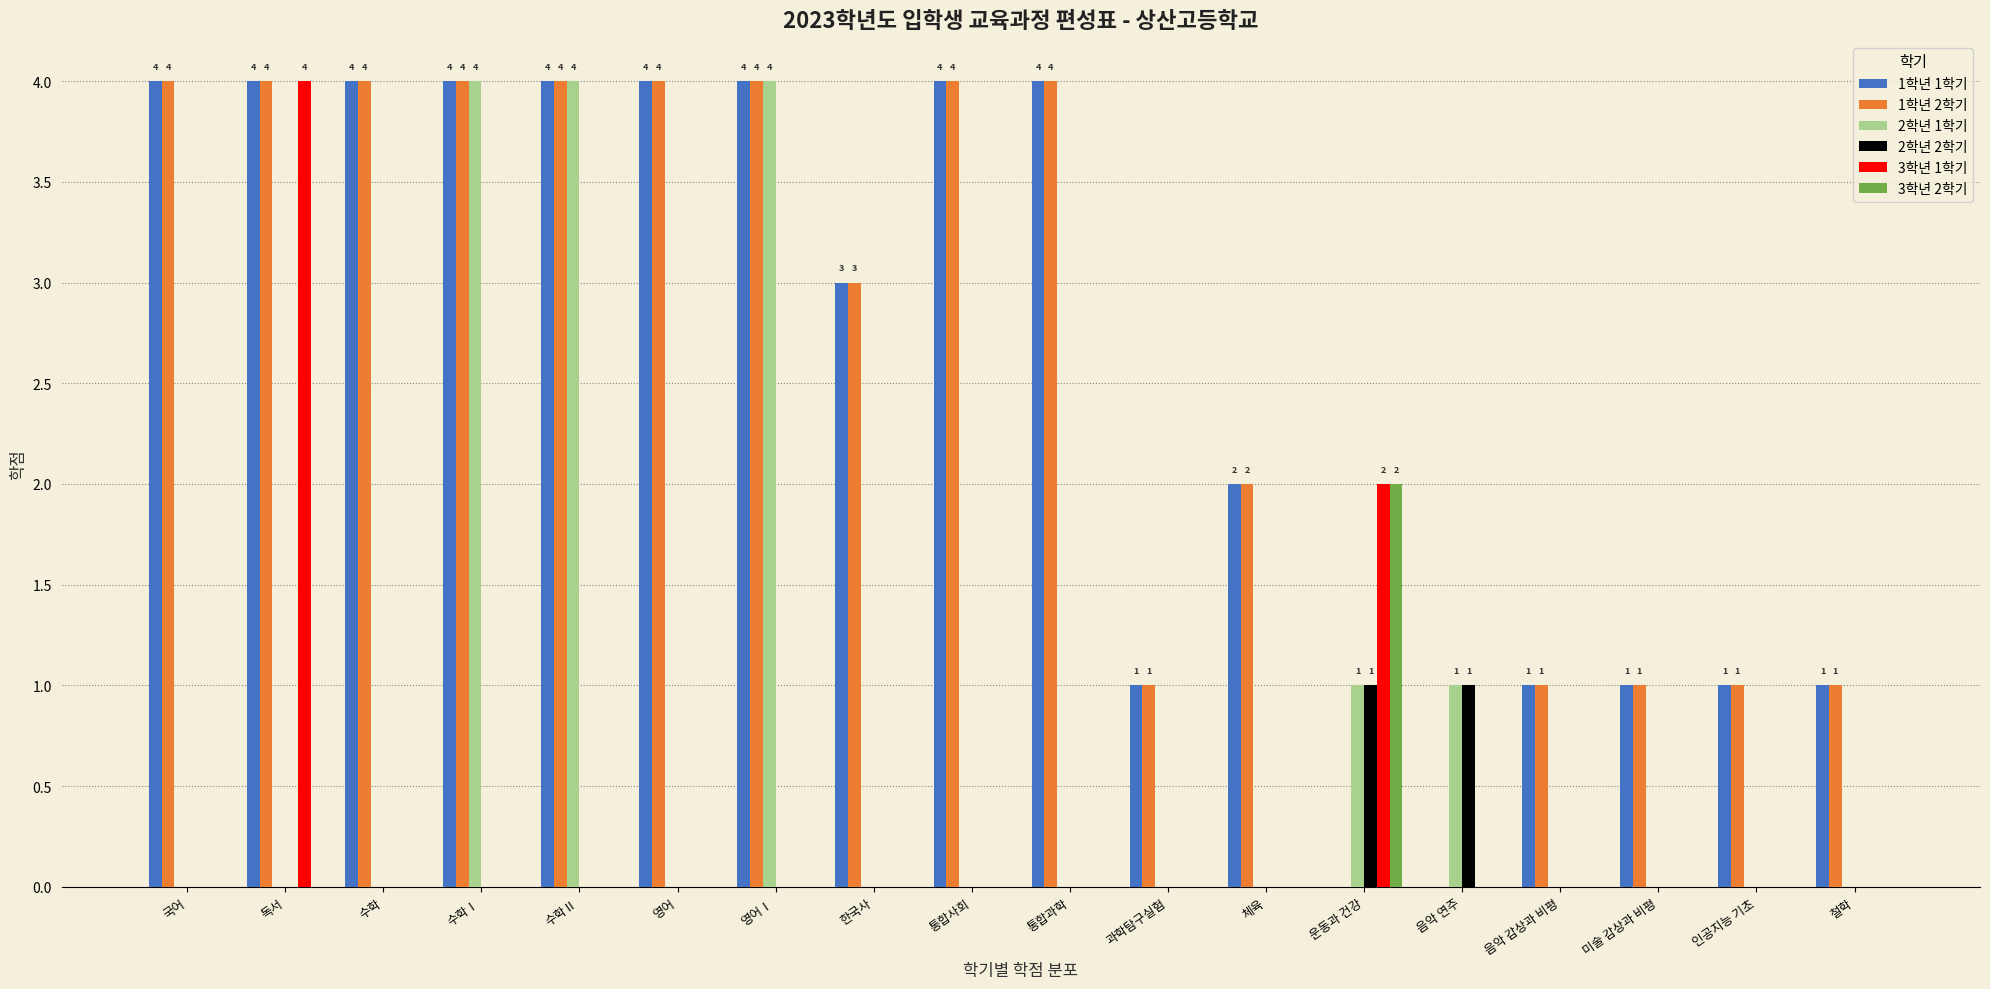

What is the sum of all 2학년 1학기 values?

14